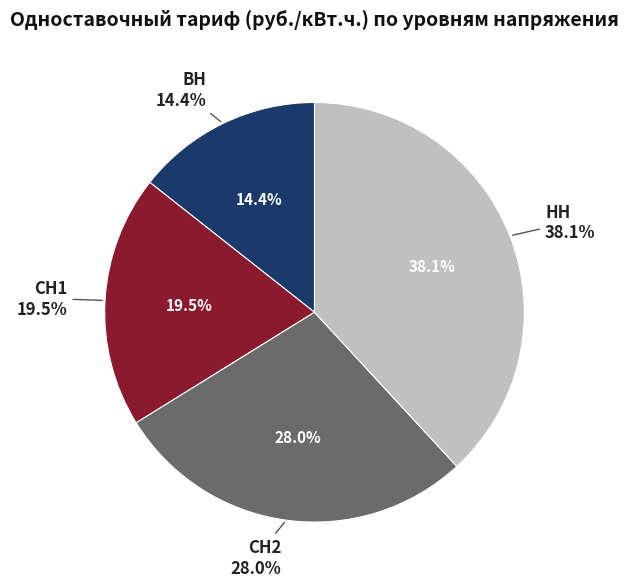

Rank the categories by value from highest to lowest.

НН, СН2, СН1, ВН